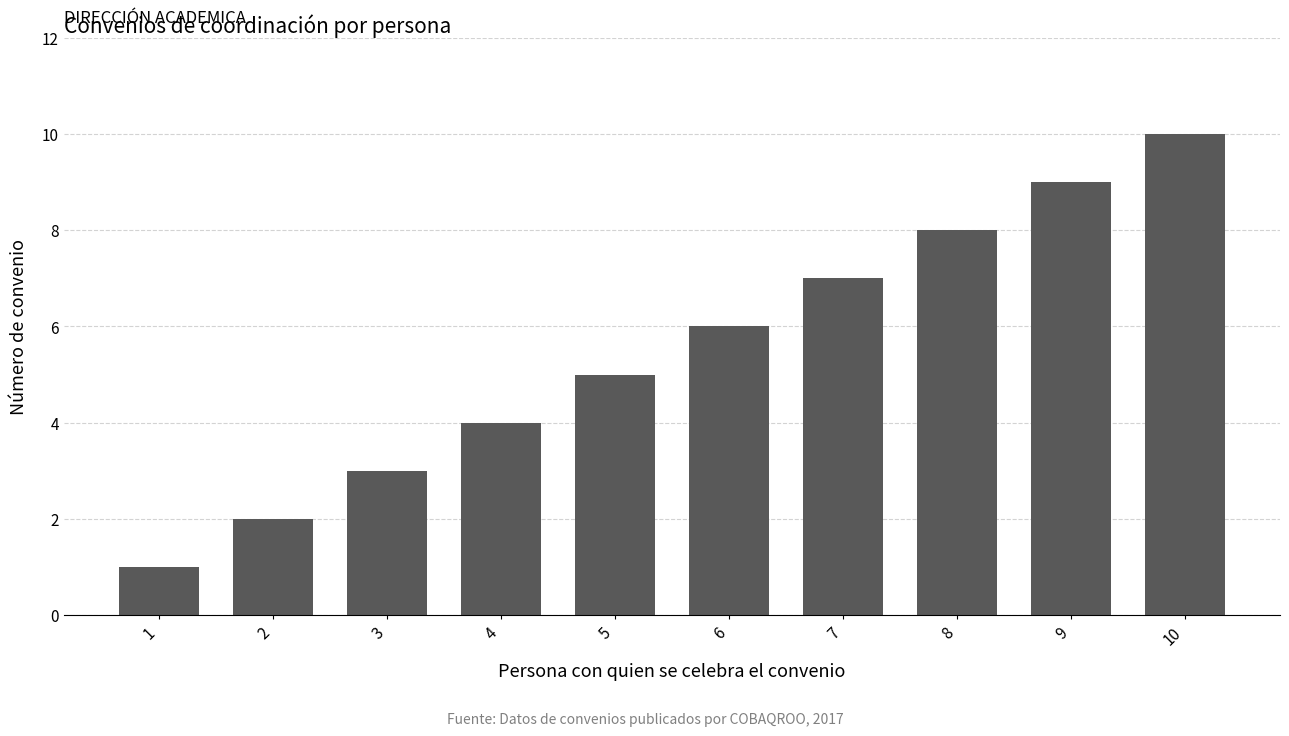

Where is the data nearest to the value 5?

5